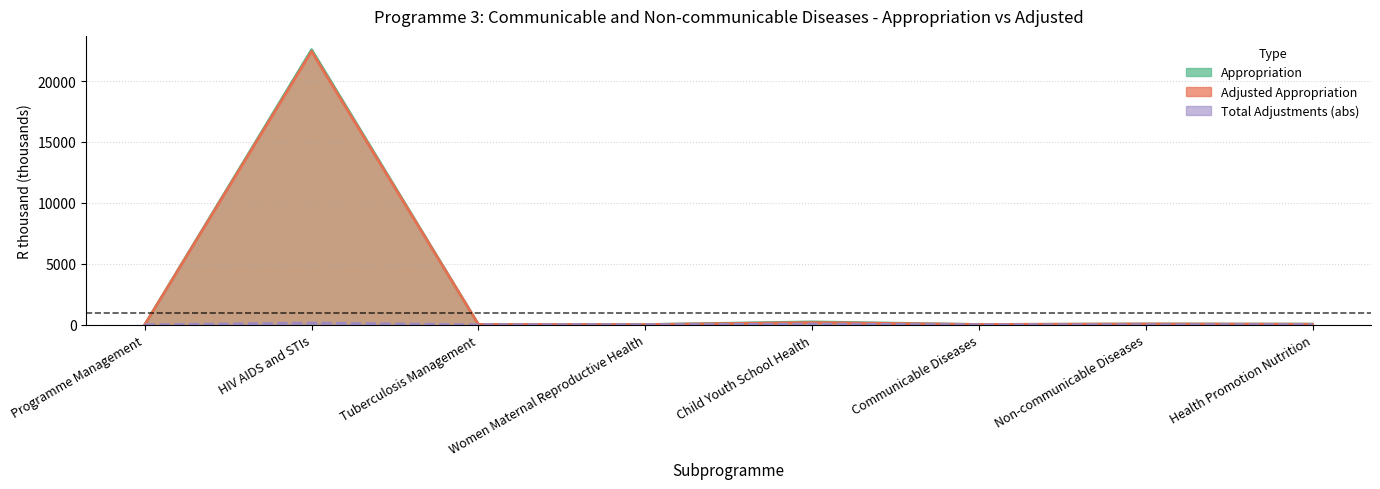

What is the value of the Appropriation point at the 5th from the left?

237.6